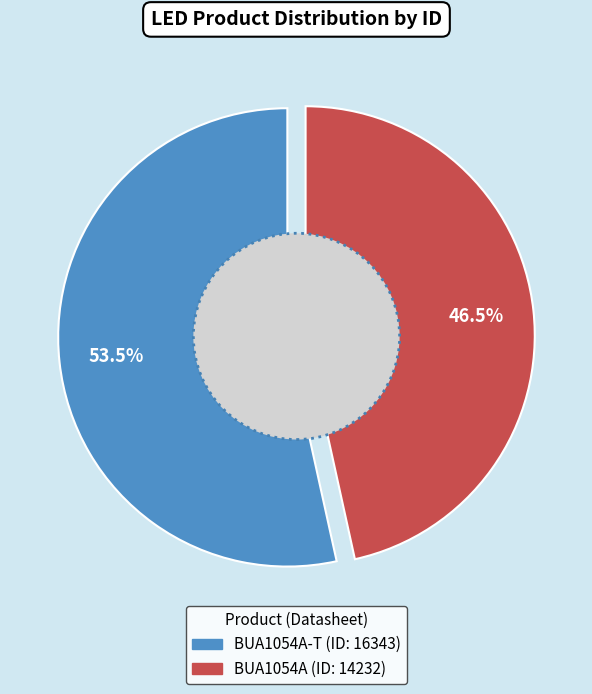

Is there any slice that represents more than half of the pie?

Yes